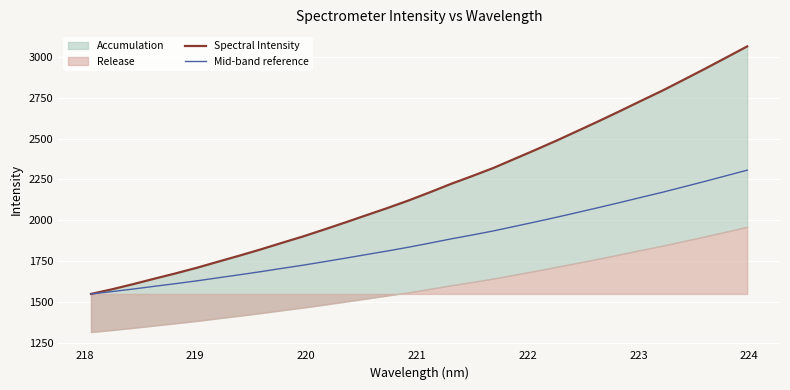

What is the highest value of the Mid-band reference series?

2306.8